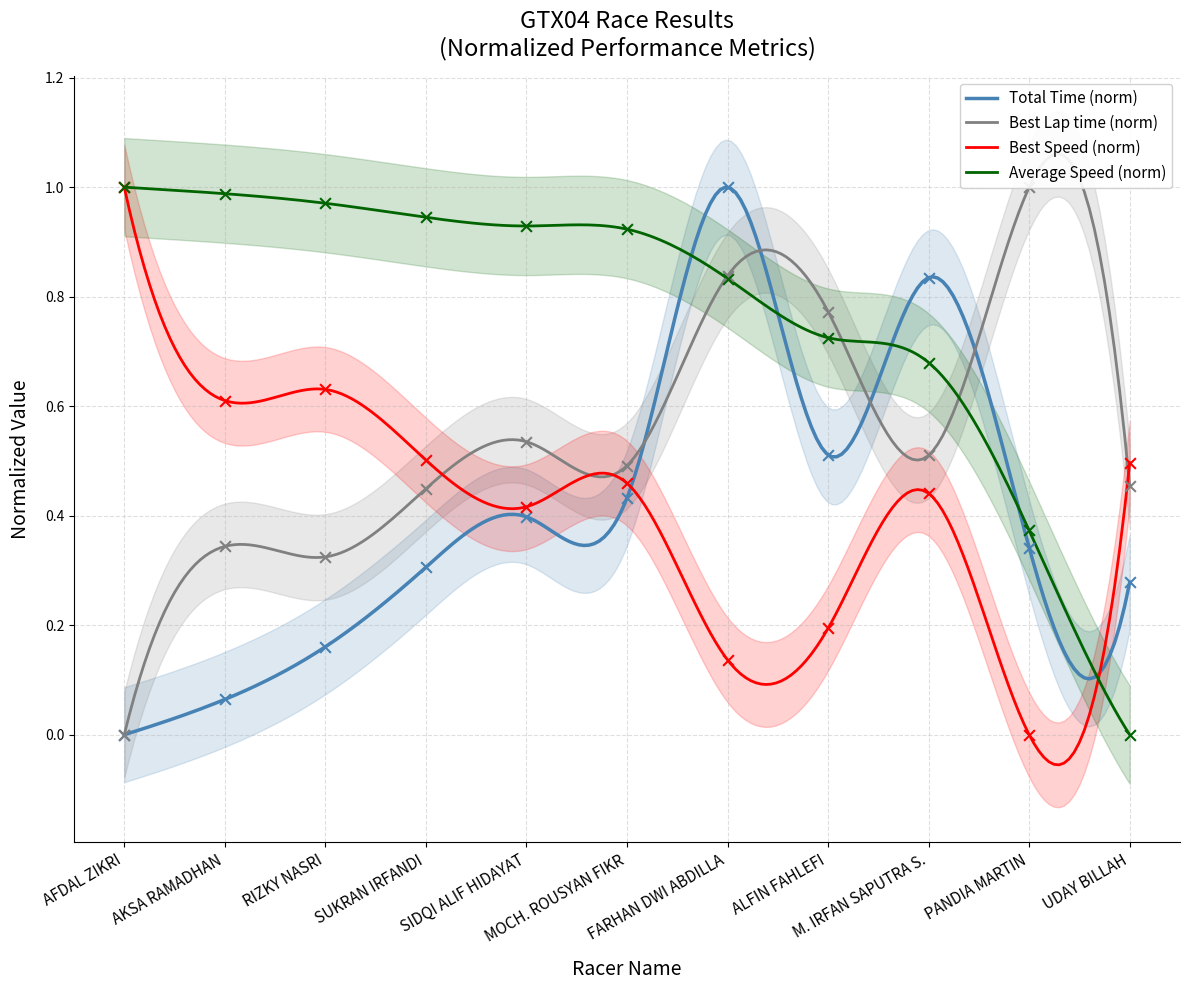

Which series contains the lowest Y value?

Total Time